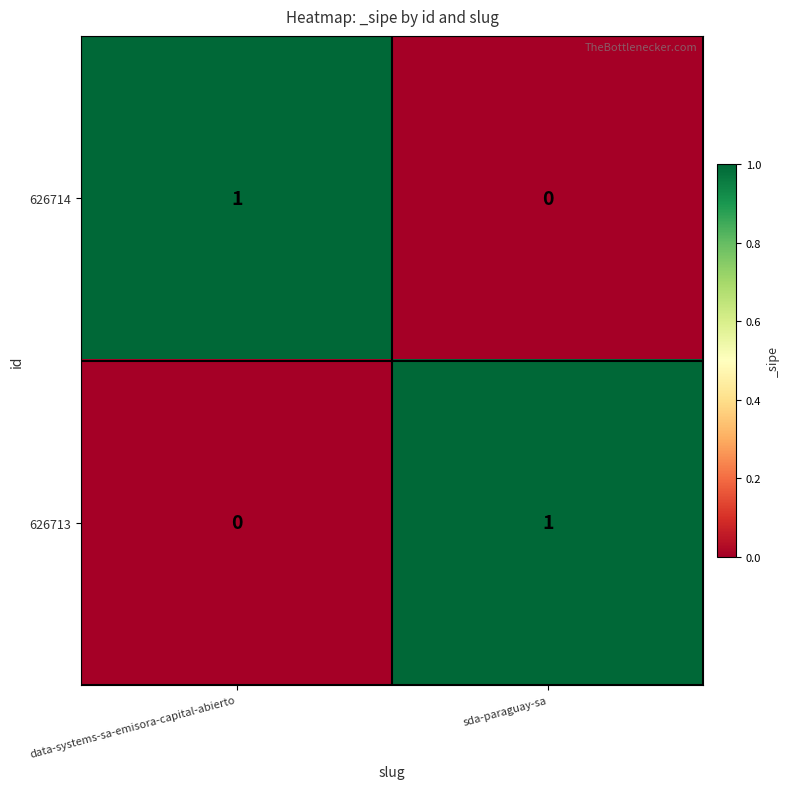

Is the value of 626714 at sda-paraguay-sa greater than the value of 626713 at sda-paraguay-sa?

No